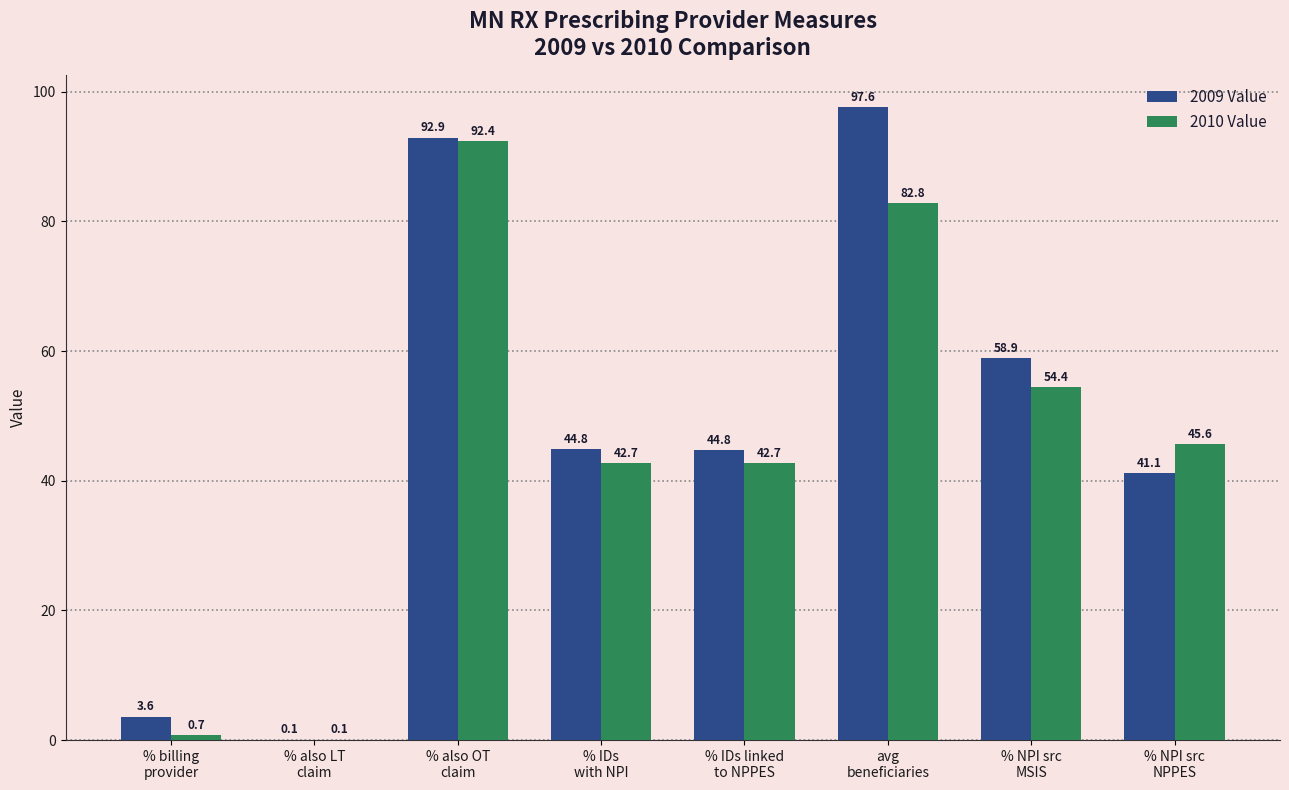

Is the value of 2010 Value at % also LT
claim greater than the value of 2009 Value at % also OT
claim?

No